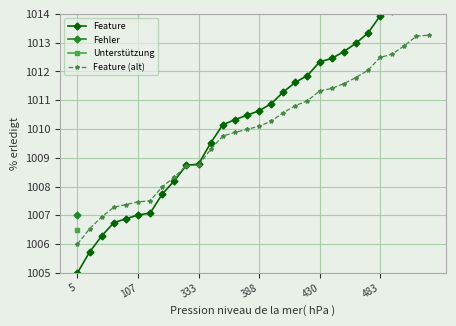

The Feature (alt) series shows 1006.0 at 5. True or false?

True